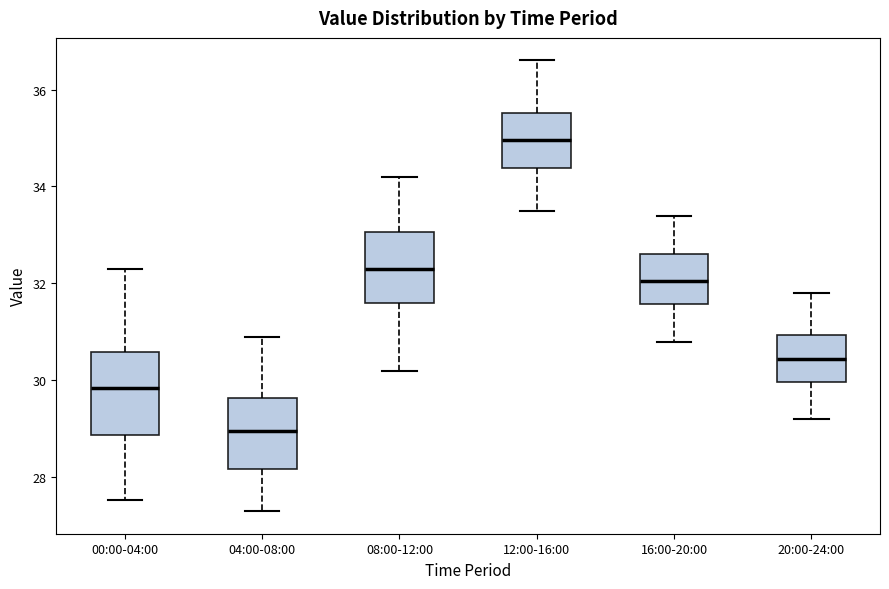

Where is the lower edge of the box for 12:00-16:00 on the y-axis? The values are not printed on the chart, so give them approximately, as read against the axis.

34.4